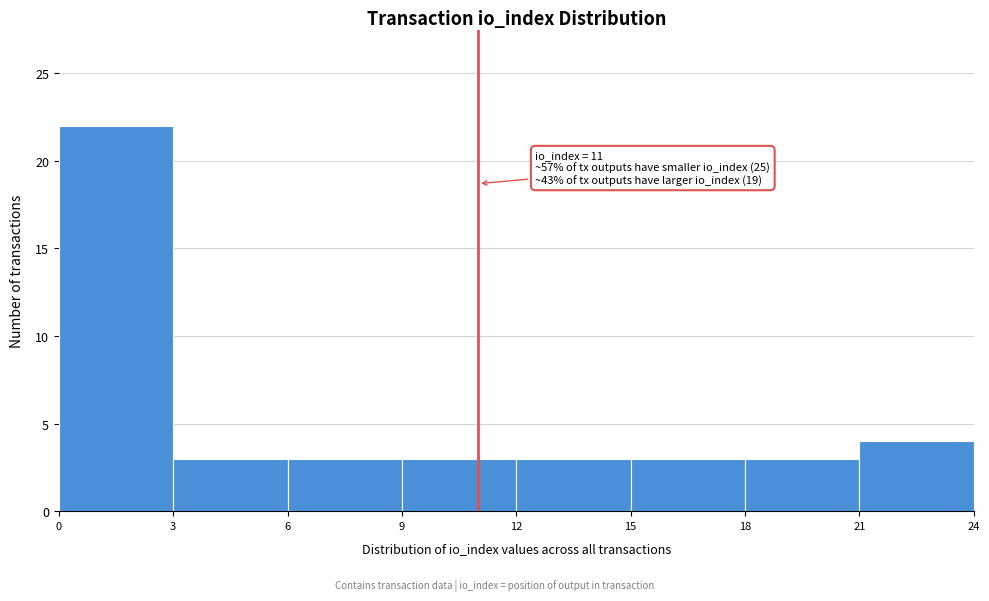

Which range on the x-axis has the tallest bar?

0 to 3